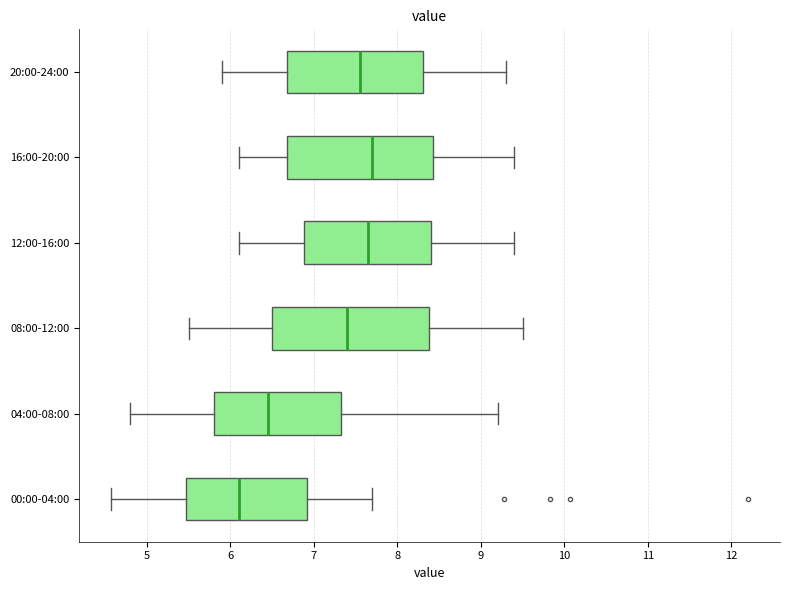

Which box's median line is the furthest to the left?

00:00-04:00